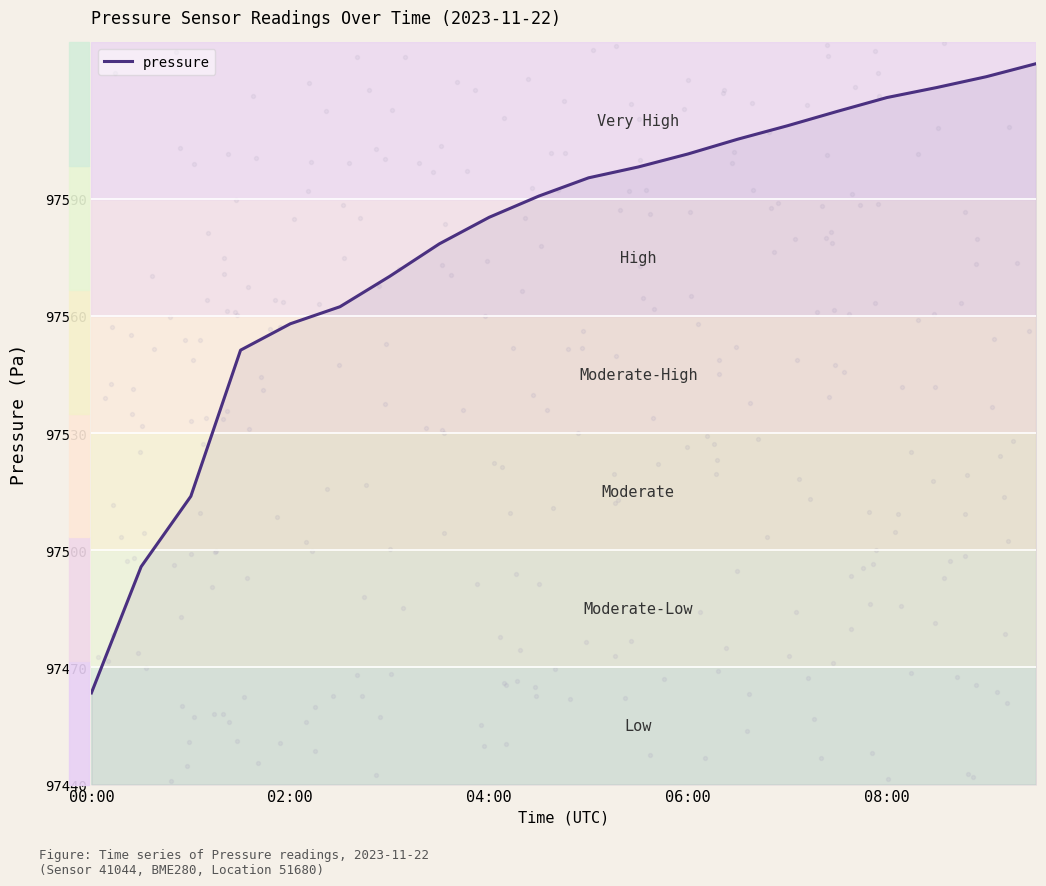

The value of pressure at 06:00 is 41087.1. True or false?

False